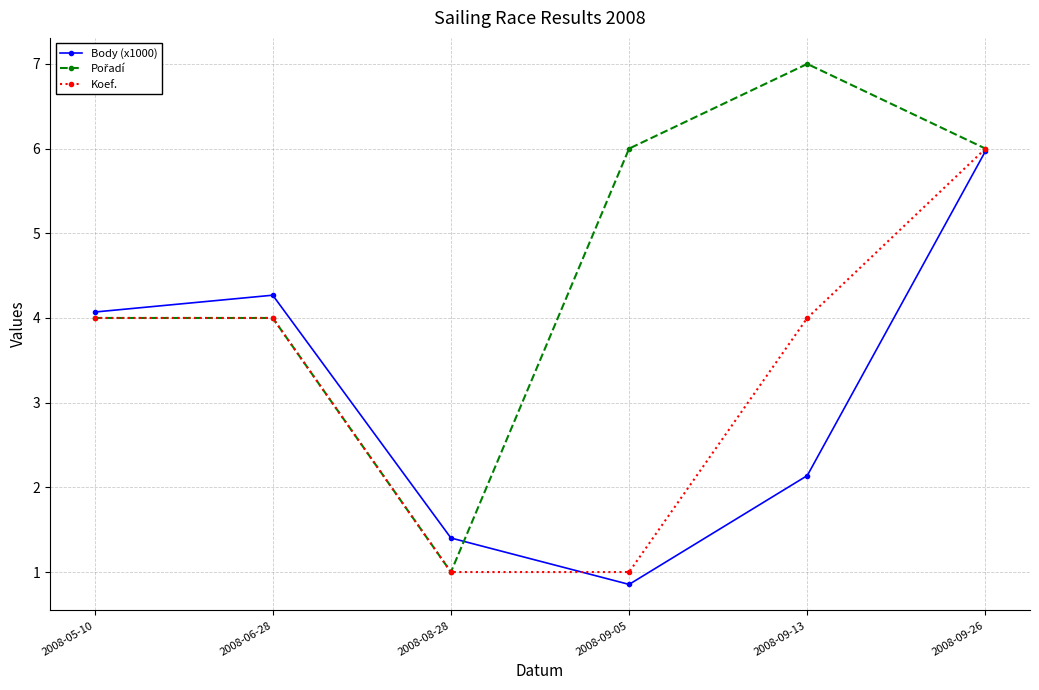

At which category does the chart reach its minimum across all series?

2008-09-05